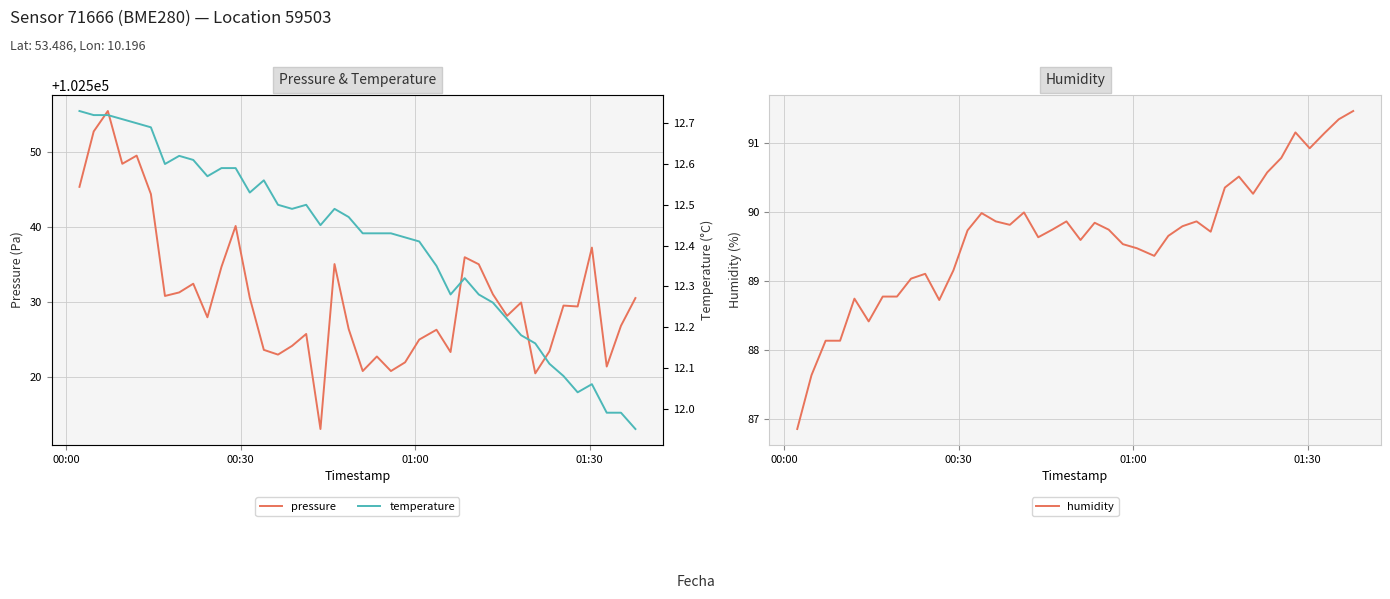

True or false: temperature and humidity intersect in this chart.

False